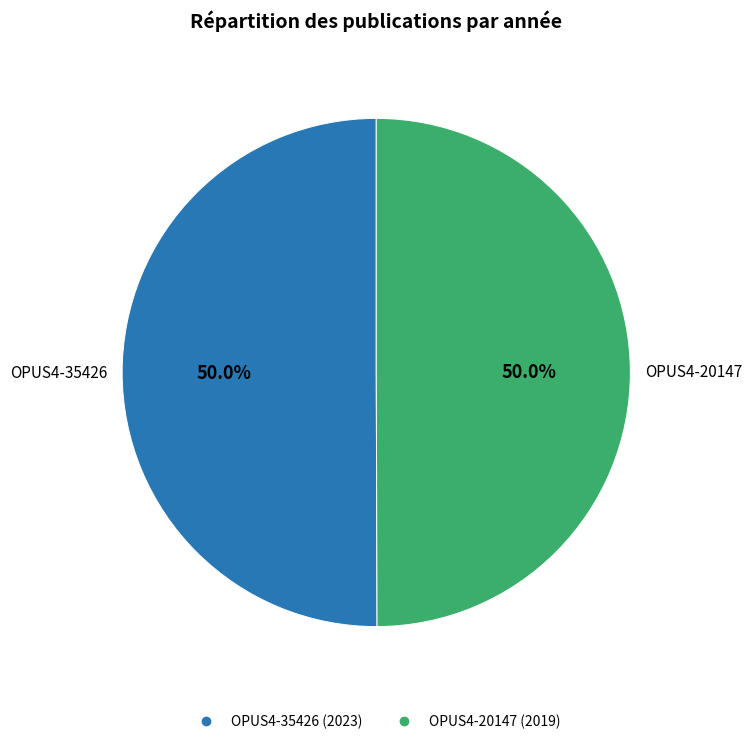

What percentage do OPUS4-35426 and OPUS4-20147 together represent?

100.0%